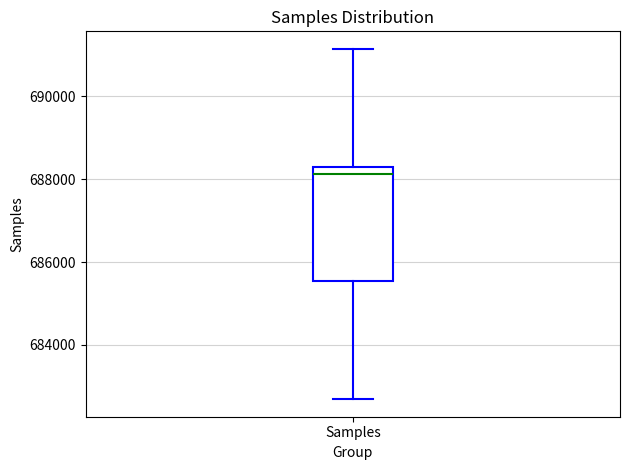

Read this box plot against the y-axis: the position of the median line, the range covered by the box, and the ends of both whiskers. The values are not printed on the chart, so give them approximately, as read against the axis.

median 688200 (just below the box's upper edge), box 685600 to 688200, whiskers 682600 to 691200